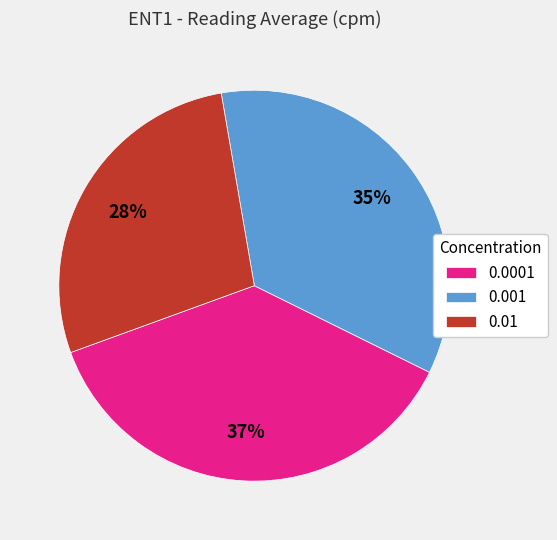

To the nearest percent, what is the combined percentage of 0.001 and 0.0001?

72%